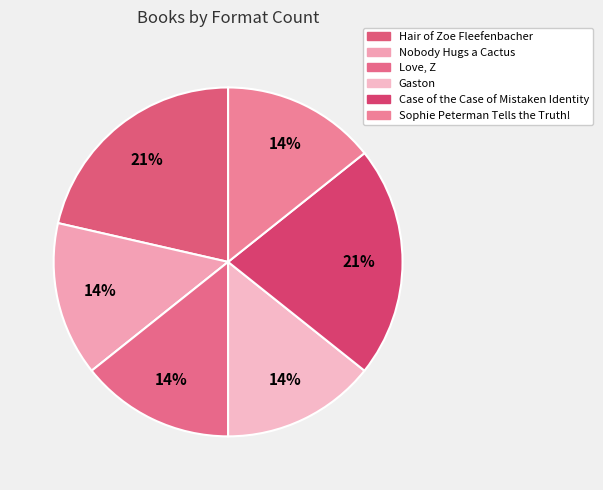

To the nearest percent, what is the combined percentage of Case of the Case of Mistaken Identity and Sophie Peterman Tells the Truth!?

36%